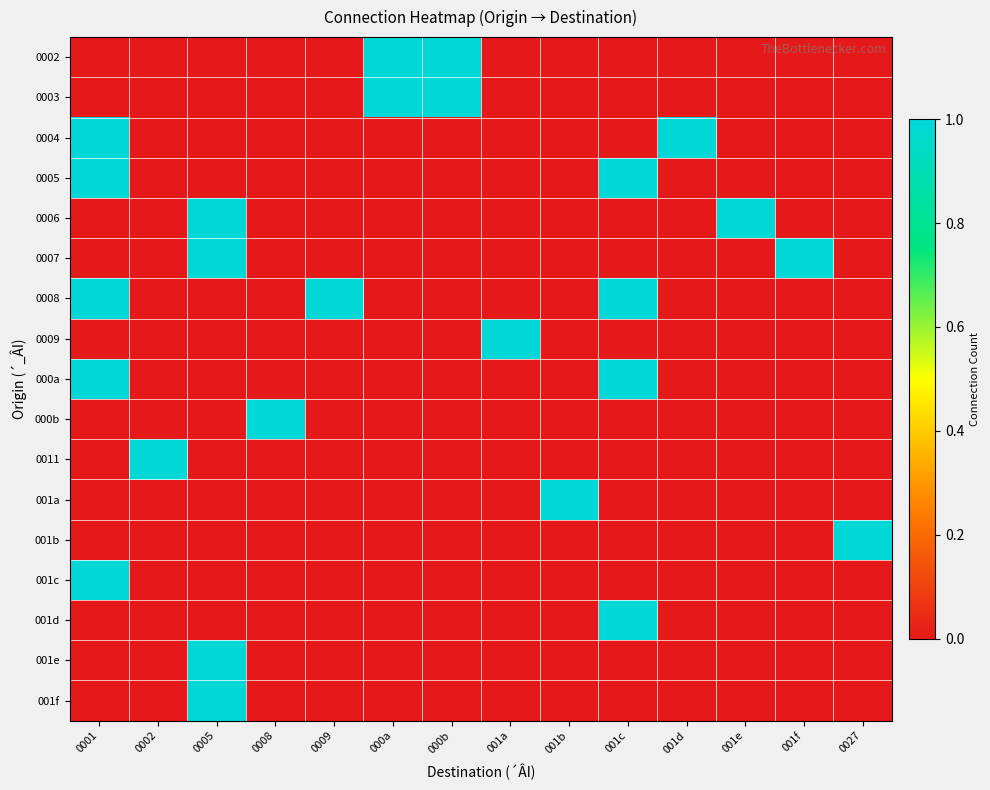

Reading right to left, extract all data points from this chart.

0002: 0027=0	001f=0	001e=0	001d=0	001c=0	001b=0	001a=0	000b=1	000a=1	0009=0	0008=0	0005=0	0002=0	0001=0
0003: 0027=0	001f=0	001e=0	001d=0	001c=0	001b=0	001a=0	000b=1	000a=1	0009=0	0008=0	0005=0	0002=0	0001=0
0004: 0027=0	001f=0	001e=0	001d=1	001c=0	001b=0	001a=0	000b=0	000a=0	0009=0	0008=0	0005=0	0002=0	0001=1
0005: 0027=0	001f=0	001e=0	001d=0	001c=1	001b=0	001a=0	000b=0	000a=0	0009=0	0008=0	0005=0	0002=0	0001=1
0006: 0027=0	001f=0	001e=1	001d=0	001c=0	001b=0	001a=0	000b=0	000a=0	0009=0	0008=0	0005=1	0002=0	0001=0
0007: 0027=0	001f=1	001e=0	001d=0	001c=0	001b=0	001a=0	000b=0	000a=0	0009=0	0008=0	0005=1	0002=0	0001=0
0008: 0027=0	001f=0	001e=0	001d=0	001c=1	001b=0	001a=0	000b=0	000a=0	0009=1	0008=0	0005=0	0002=0	0001=1
0009: 0027=0	001f=0	001e=0	001d=0	001c=0	001b=0	001a=1	000b=0	000a=0	0009=0	0008=0	0005=0	0002=0	0001=0
000a: 0027=0	001f=0	001e=0	001d=0	001c=1	001b=0	001a=0	000b=0	000a=0	0009=0	0008=0	0005=0	0002=0	0001=1
000b: 0027=0	001f=0	001e=0	001d=0	001c=0	001b=0	001a=0	000b=0	000a=0	0009=0	0008=1	0005=0	0002=0	0001=0
0011: 0027=0	001f=0	001e=0	001d=0	001c=0	001b=0	001a=0	000b=0	000a=0	0009=0	0008=0	0005=0	0002=1	0001=0
001a: 0027=0	001f=0	001e=0	001d=0	001c=0	001b=1	001a=0	000b=0	000a=0	0009=0	0008=0	0005=0	0002=0	0001=0
001b: 0027=1	001f=0	001e=0	001d=0	001c=0	001b=0	001a=0	000b=0	000a=0	0009=0	0008=0	0005=0	0002=0	0001=0
001c: 0027=0	001f=0	001e=0	001d=0	001c=0	001b=0	001a=0	000b=0	000a=0	0009=0	0008=0	0005=0	0002=0	0001=1
001d: 0027=0	001f=0	001e=0	001d=0	001c=1	001b=0	001a=0	000b=0	000a=0	0009=0	0008=0	0005=0	0002=0	0001=0
001e: 0027=0	001f=0	001e=0	001d=0	001c=0	001b=0	001a=0	000b=0	000a=0	0009=0	0008=0	0005=1	0002=0	0001=0
001f: 0027=0	001f=0	001e=0	001d=0	001c=0	001b=0	001a=0	000b=0	000a=0	0009=0	0008=0	0005=1	0002=0	0001=0